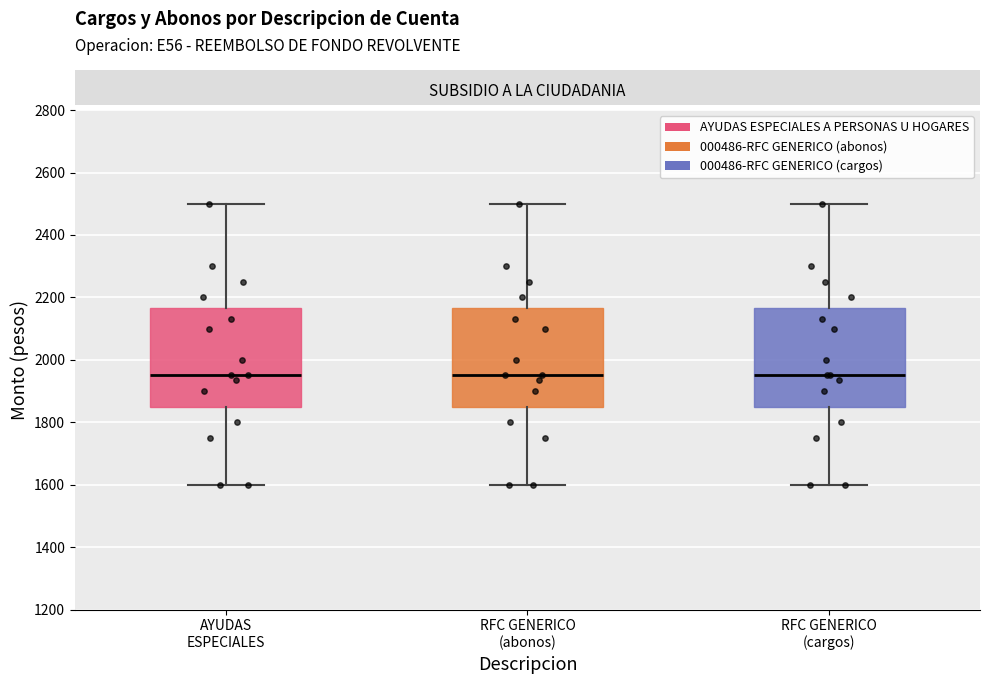

Where is the lower edge of the box for RFC GENERICO (cargos) on the y-axis? The values are not printed on the chart, so give them approximately, as read against the axis.

1860